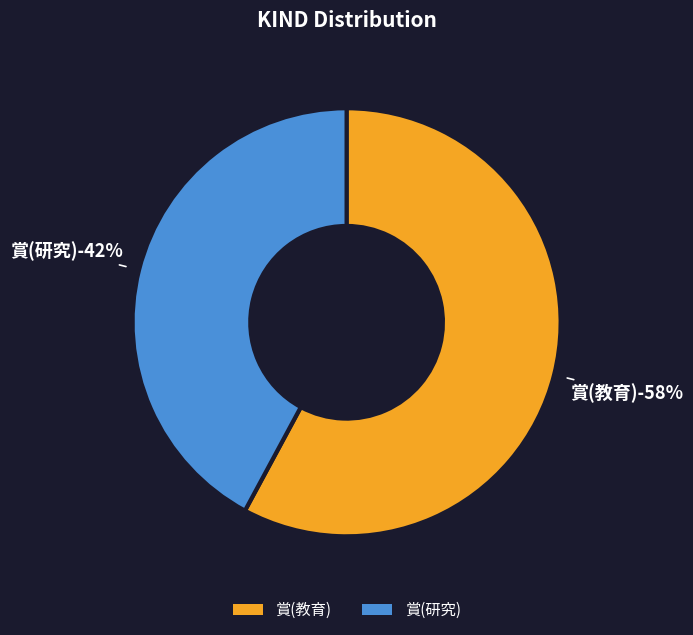

How many slices are in this pie chart?

2